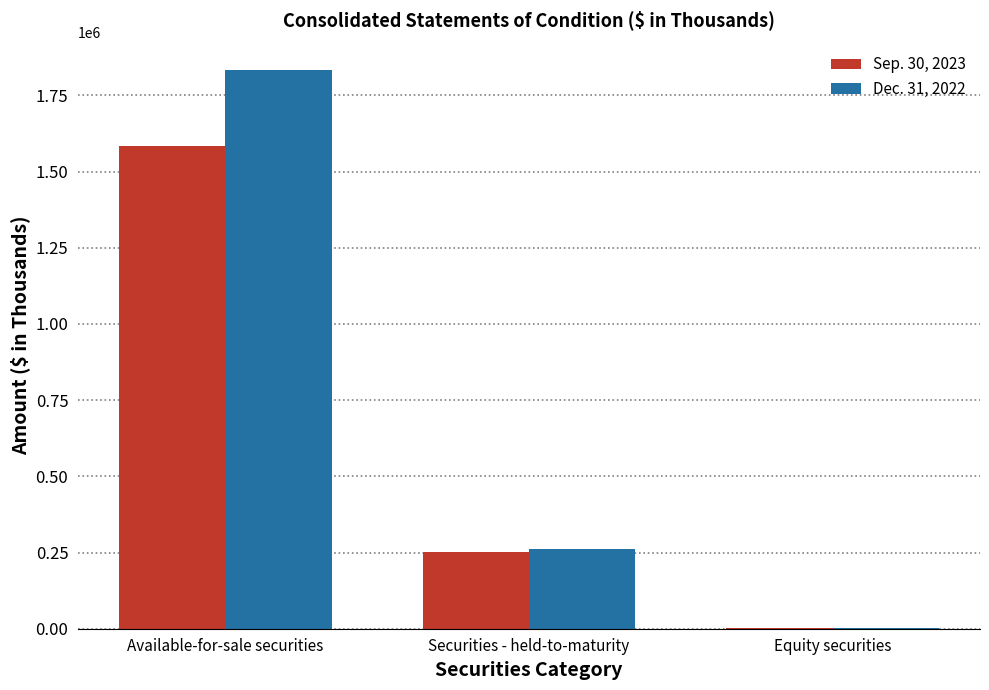

Which category has the highest value in the Dec. 31, 2022 series?

Available-for-sale securities